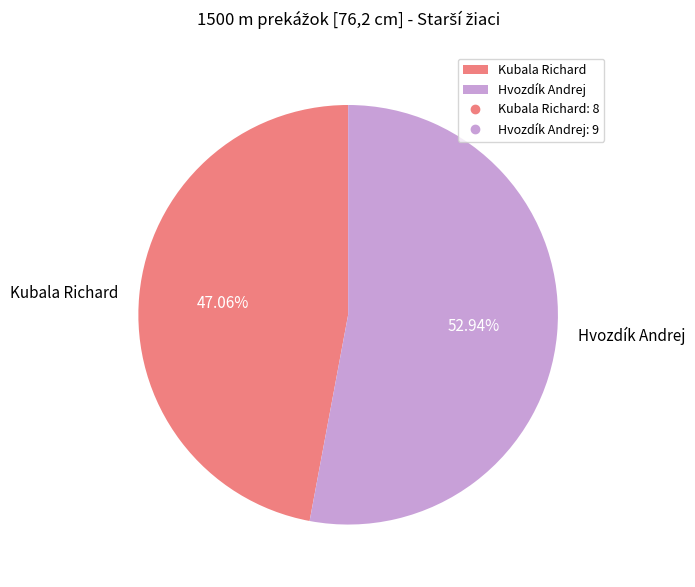

True or false: Hvozdík Andrej accounts for 53% of the total.

True